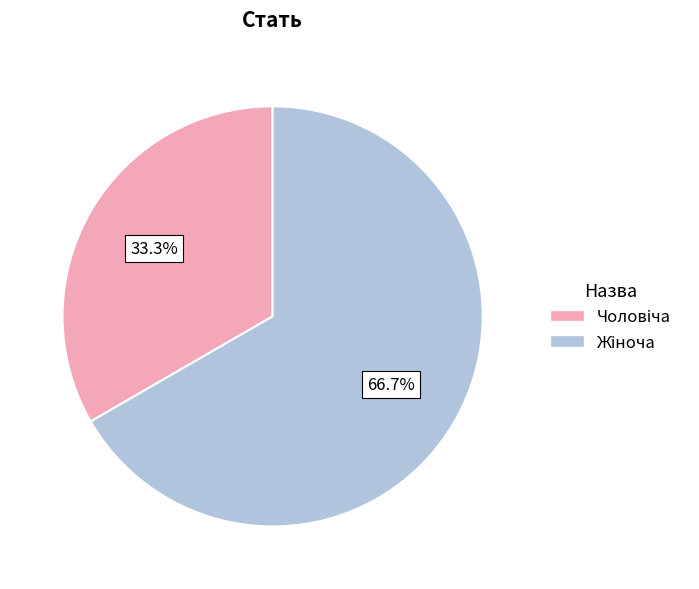

Is there a majority slice in this chart?

Yes